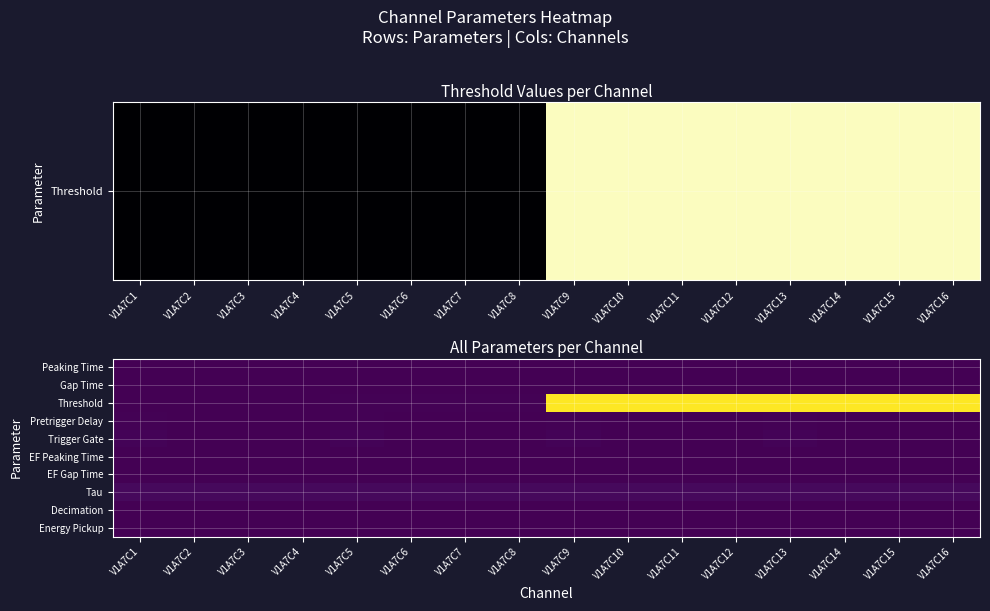

Which series has the largest range (max minus min)?

Threshold